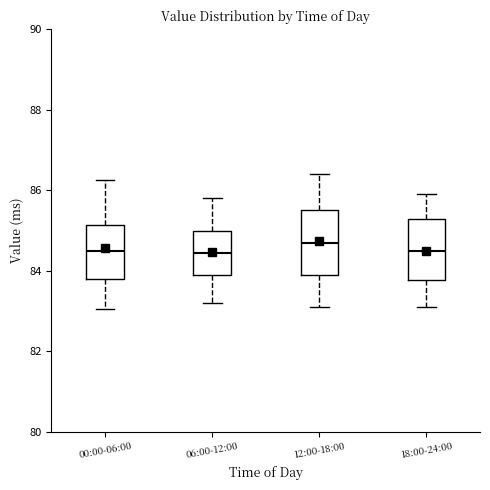

Reading left to right, transcribe this box plot: for each box, give where its median line is, the range the box spans, and where its two whiskers end, as read against the y-axis. The values are not printed on the chart, so give them approximately, as read against the axis.

00:00-06:00: median 84.6, box 83.8 to 85.2, whiskers 83.0 to 86.2
06:00-12:00: median 84.4, box 84.0 to 85.0, whiskers 83.2 to 85.8
12:00-18:00: median 84.8, box 84.0 to 85.6, whiskers 83.2 to 86.4
18:00-24:00: median 84.6, box 83.8 to 85.4, whiskers 83.2 to 86.0